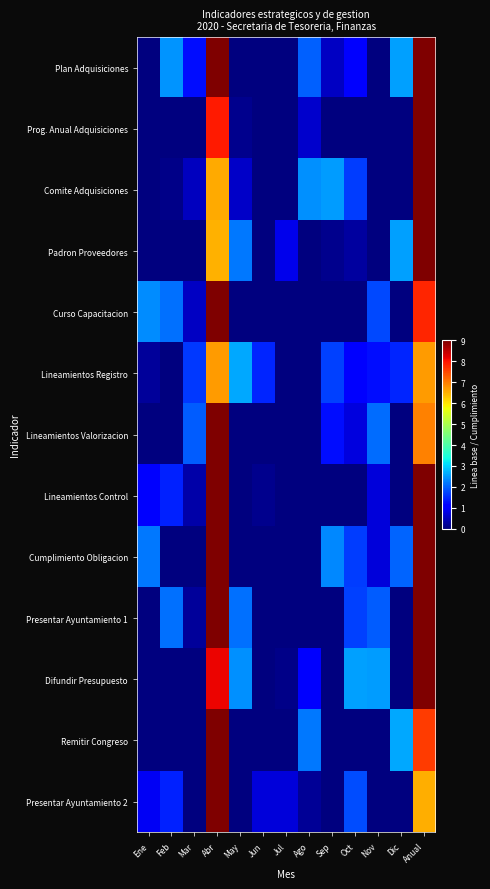

Which category has the highest value across all series?

Abr